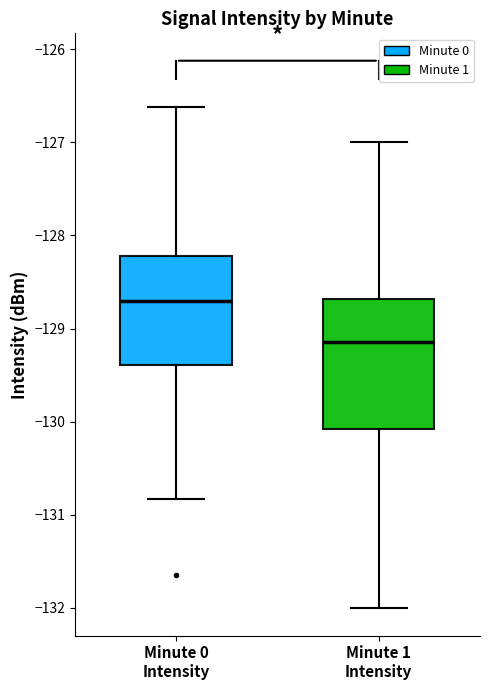

Which box is the tallest, from its lower edge to its upper edge?

Minute 1 Intensity